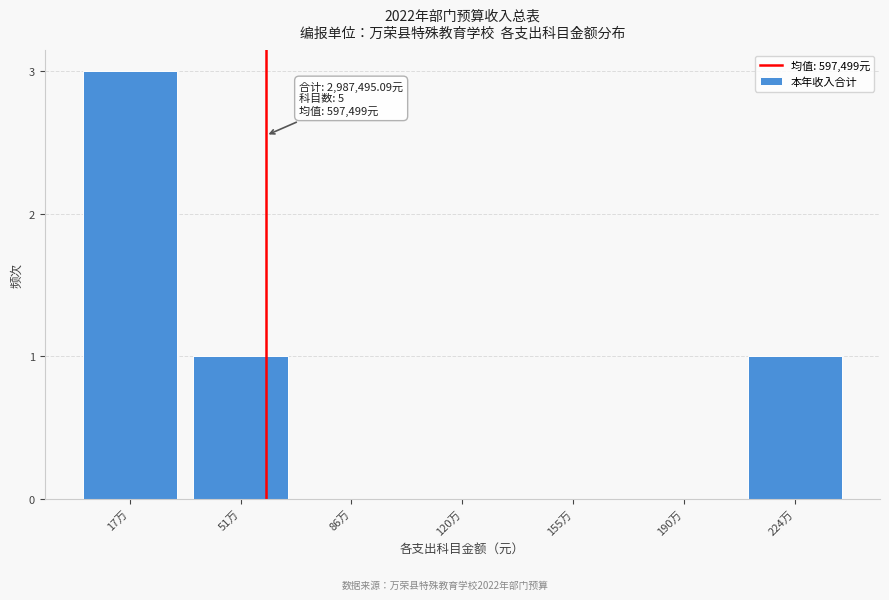

Reading left to right, what are all the values shown in this chart?

17万=3	51万=1	86万=0	120万=0	155万=0	190万=0	224万=1